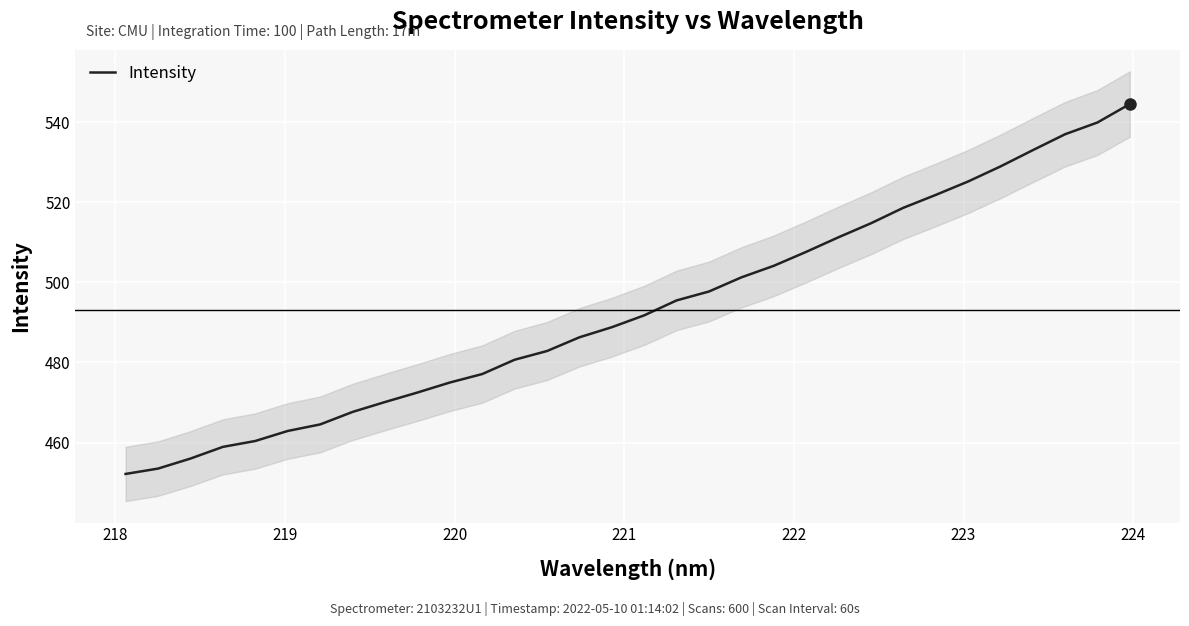

Does the chart display data point markers on the line(s)?

No